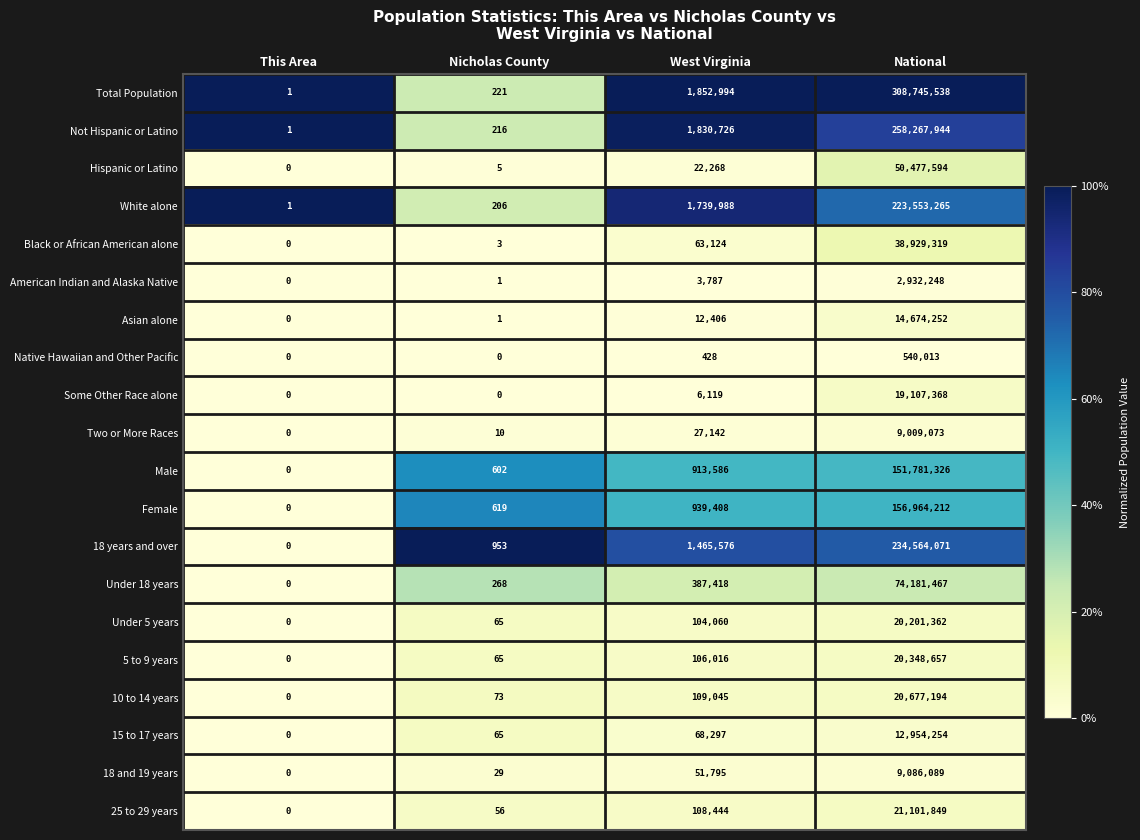

Which series has the largest total across all categories?

Total Population